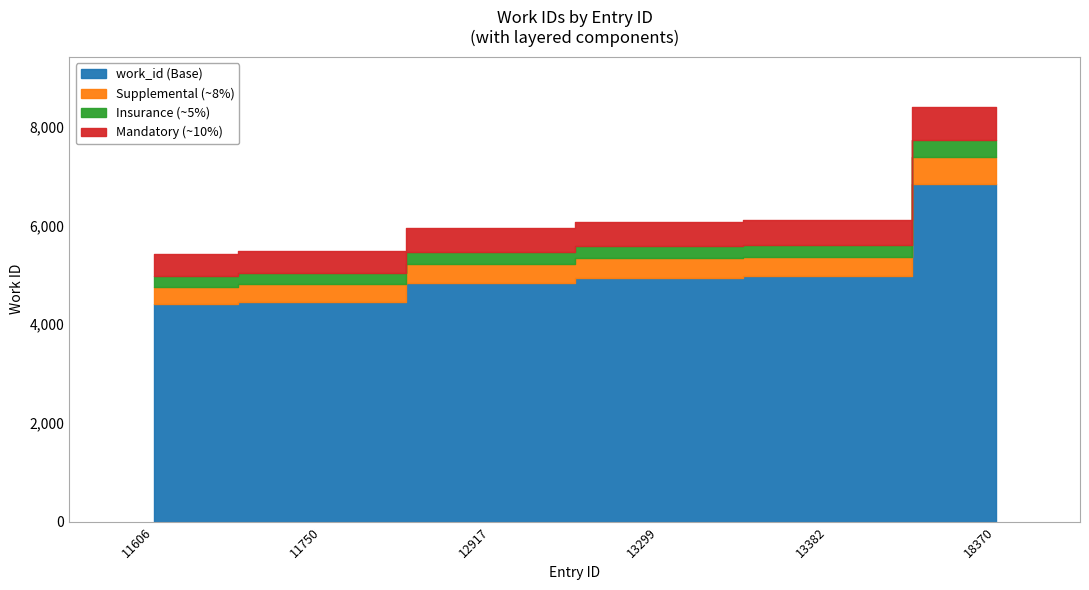

Rank the categories by value from highest to lowest.

18370, 13382, 13299, 12917, 11750, 11606